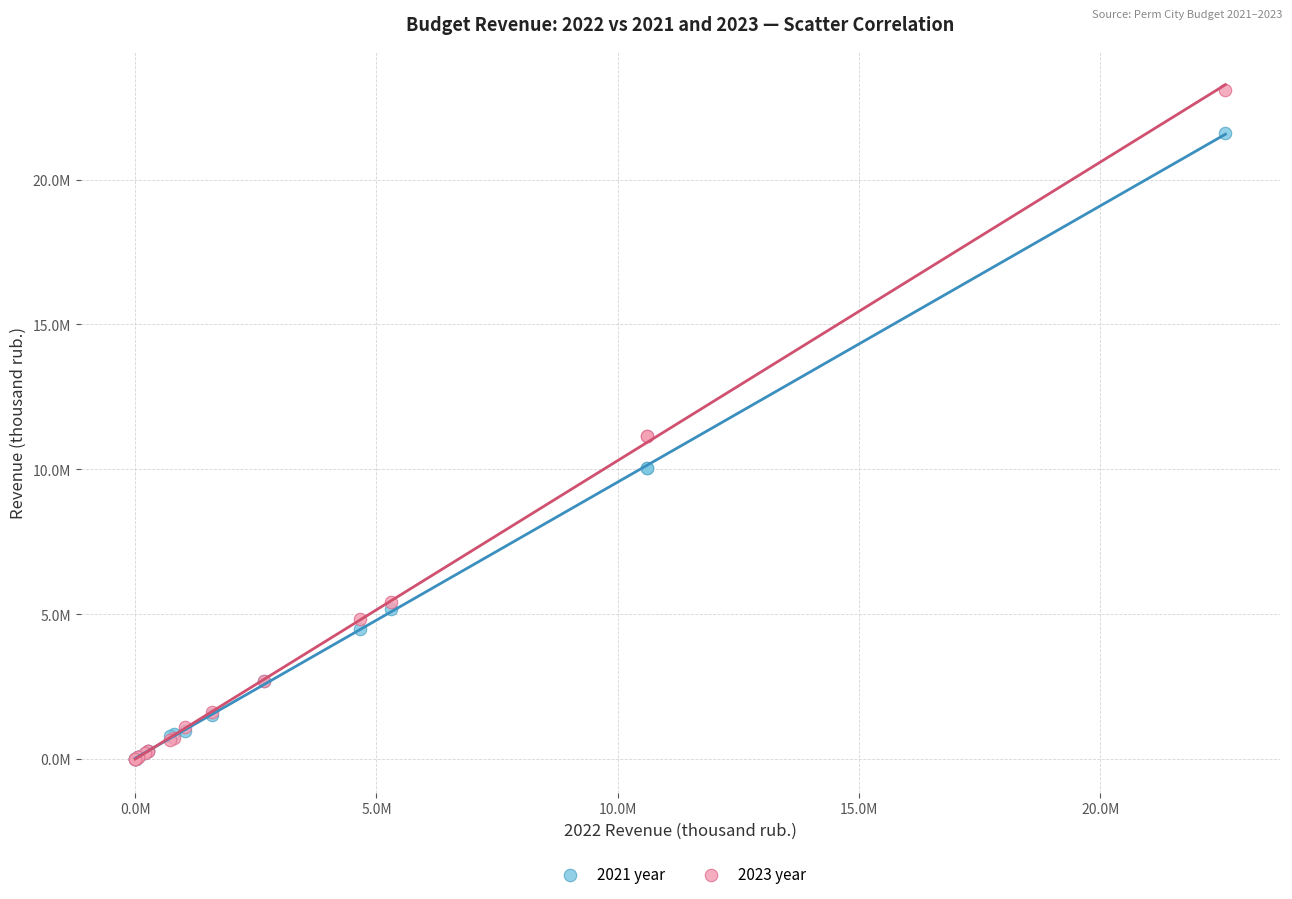

What are all the series names shown in the legend?

2021 year, 2023 year